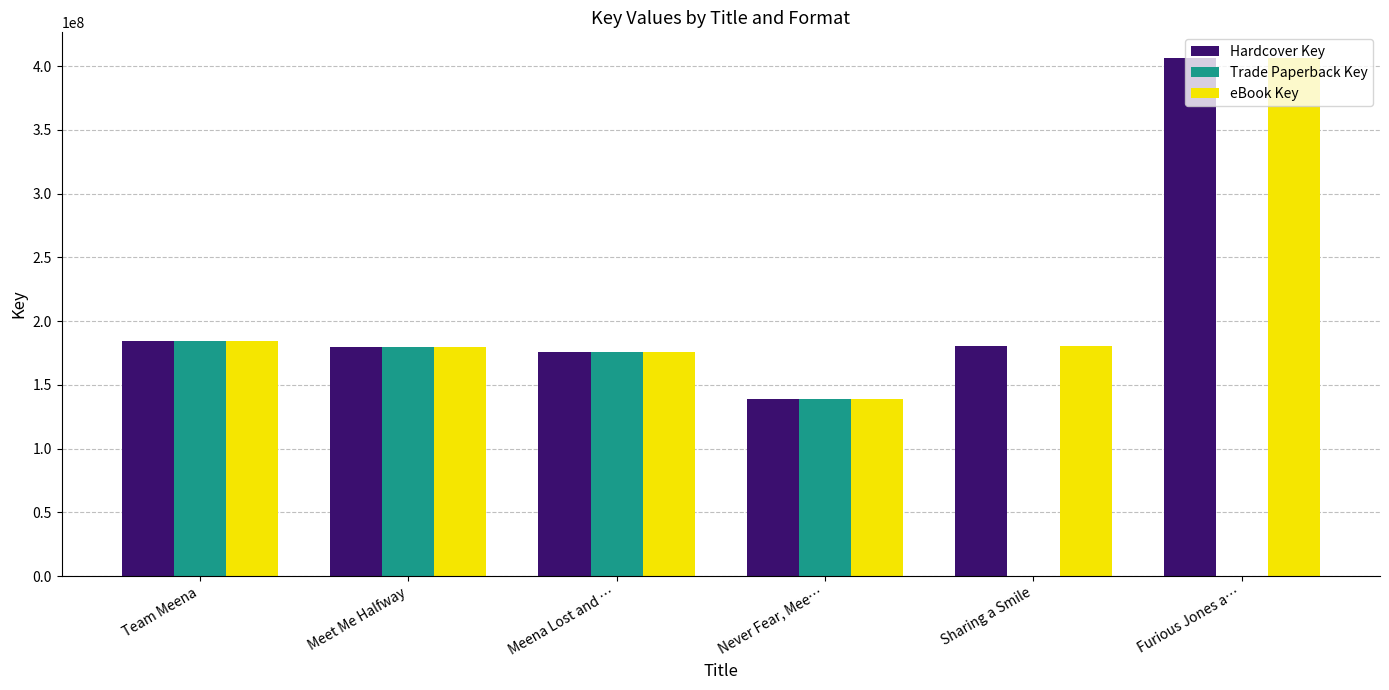

What value does the Trade Paperback Key series have at Team Meena?

184276408